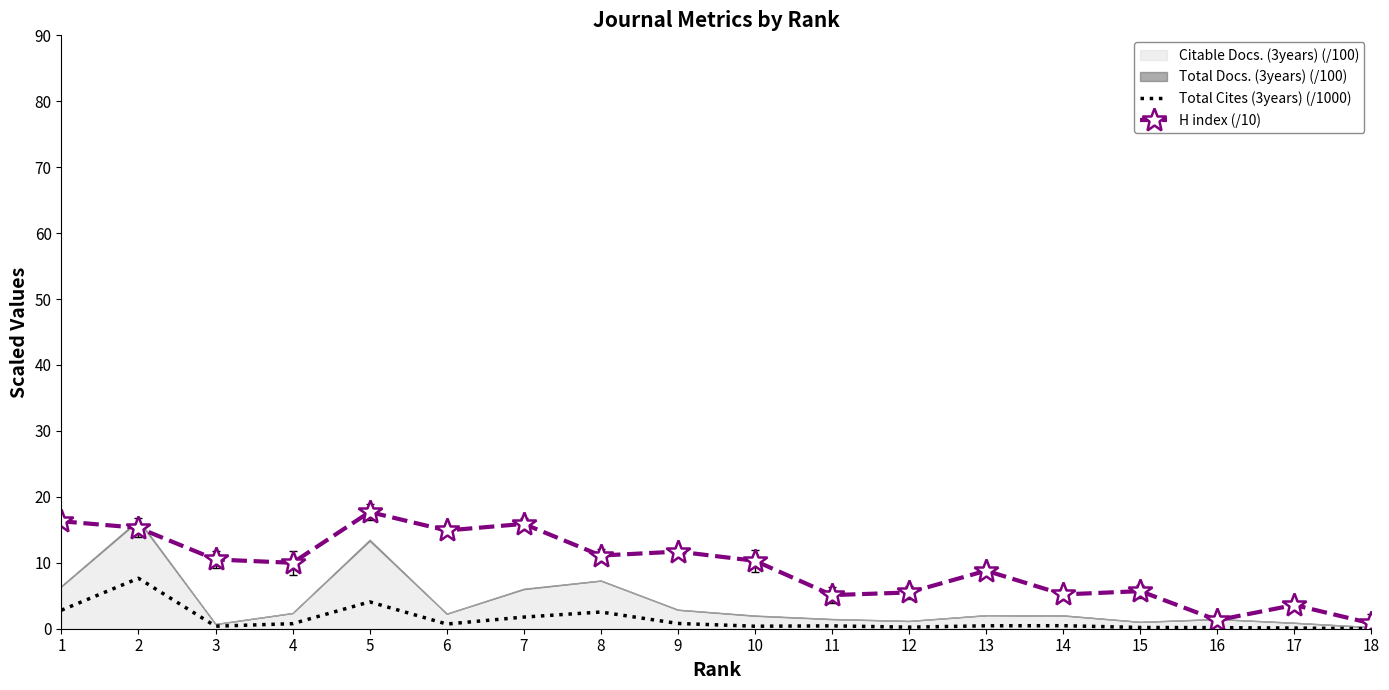

Is the value of H index (/10) at 8 greater than the value of Total Cites (3years) (/1000) at 12?

Yes